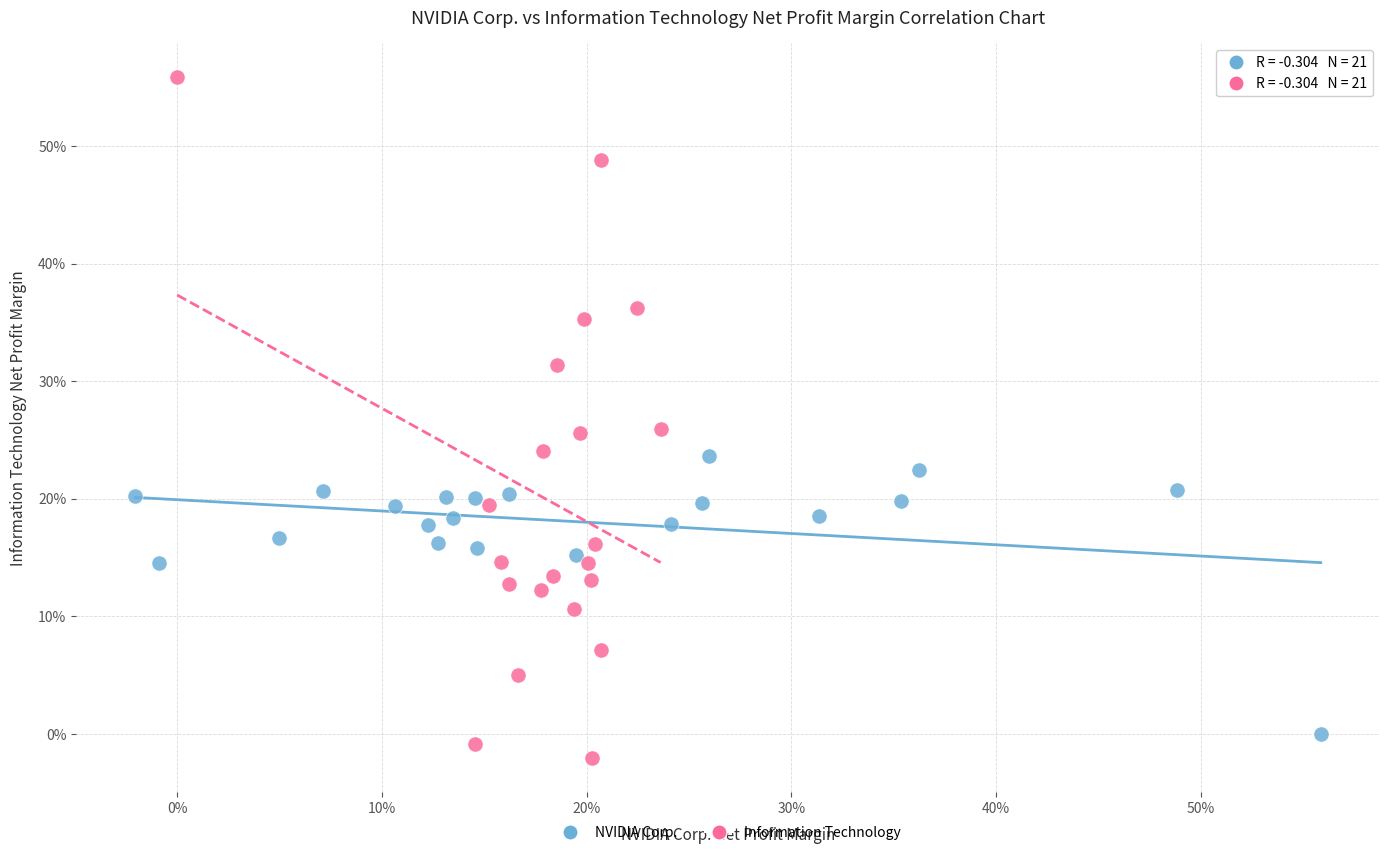

Which series reaches the minimum Y coordinate?

Information Technology